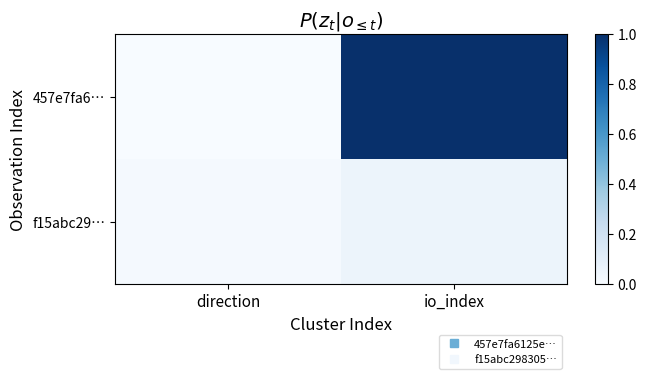

At which category is the sum across all series the highest?

io_index